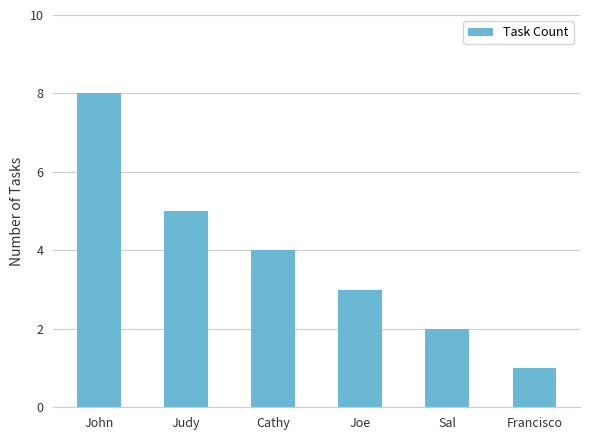

Rank the categories by value from lowest to highest.

Francisco, Sal, Joe, Cathy, Judy, John